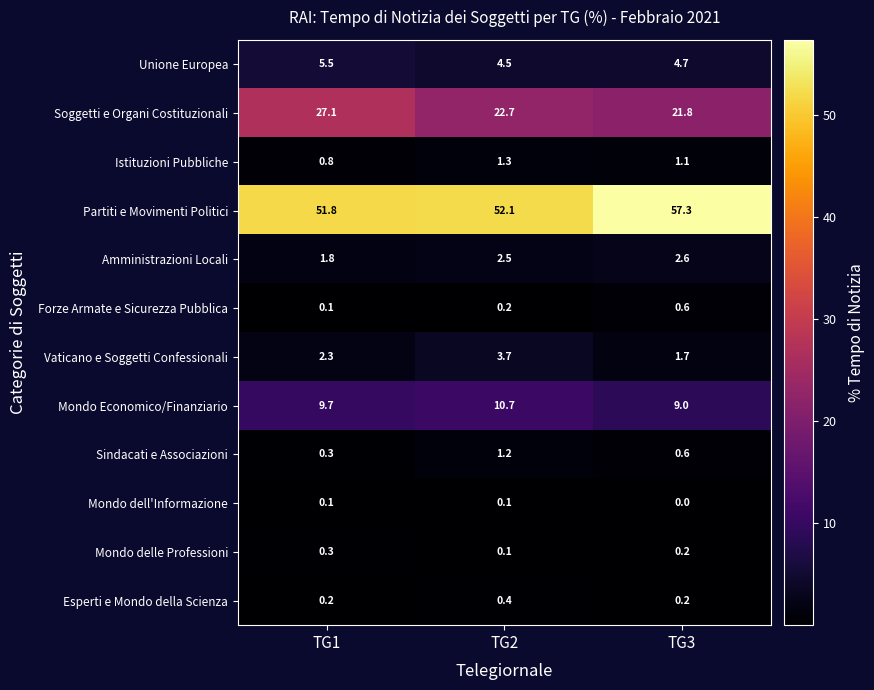

What is the total value across all series at TG1?

100.0